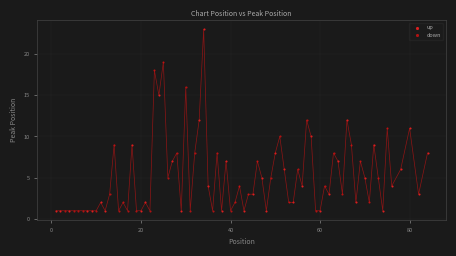

What are all the series names shown in the legend?

up, down